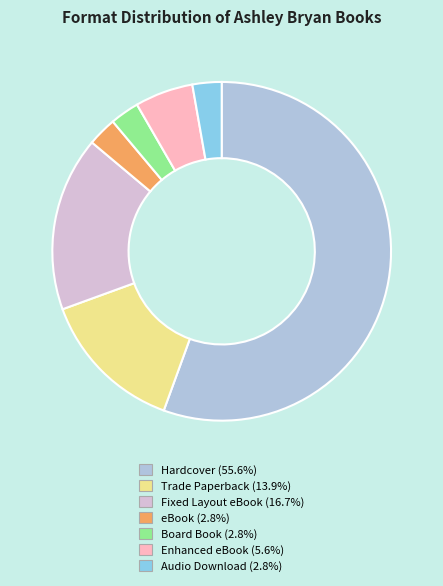

Is the sum of Trade Paperback and Hardcover greater than half?

Yes